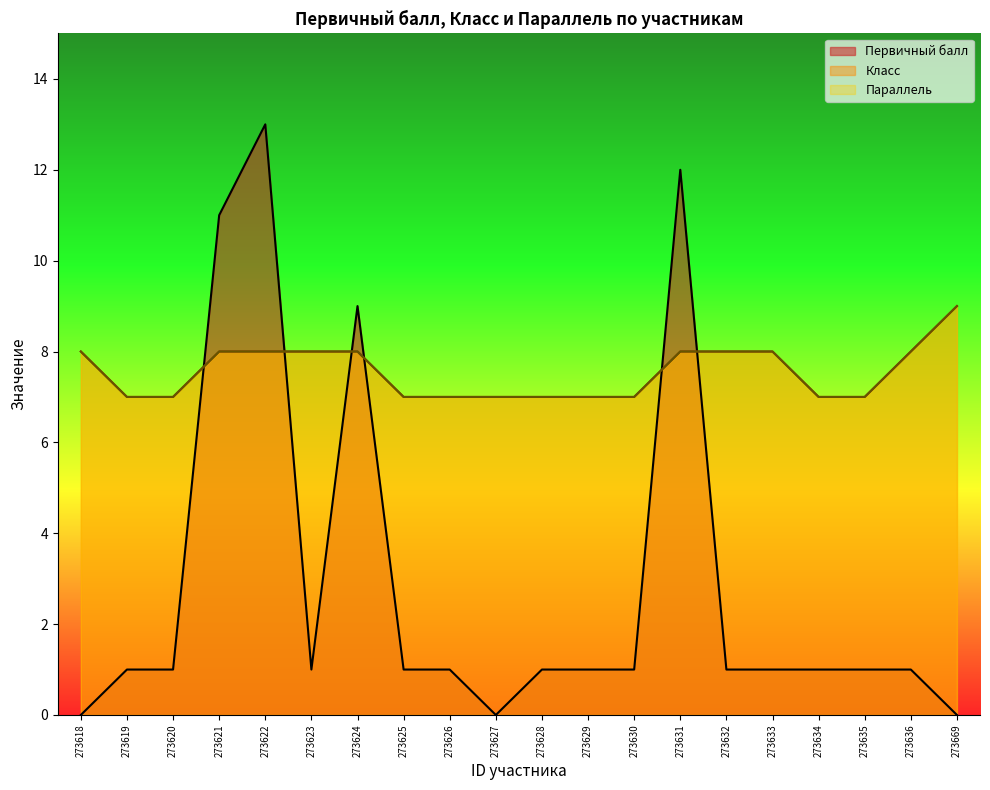

At which category does the chart reach its peak across all series?

273622